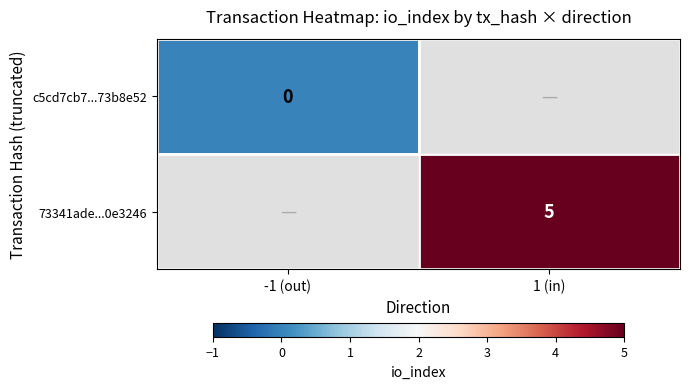

Is the value of c5cd7cb7...73b8e52 at -1 (out) greater than the value of 73341ade...0e3246 at 1 (in)?

No